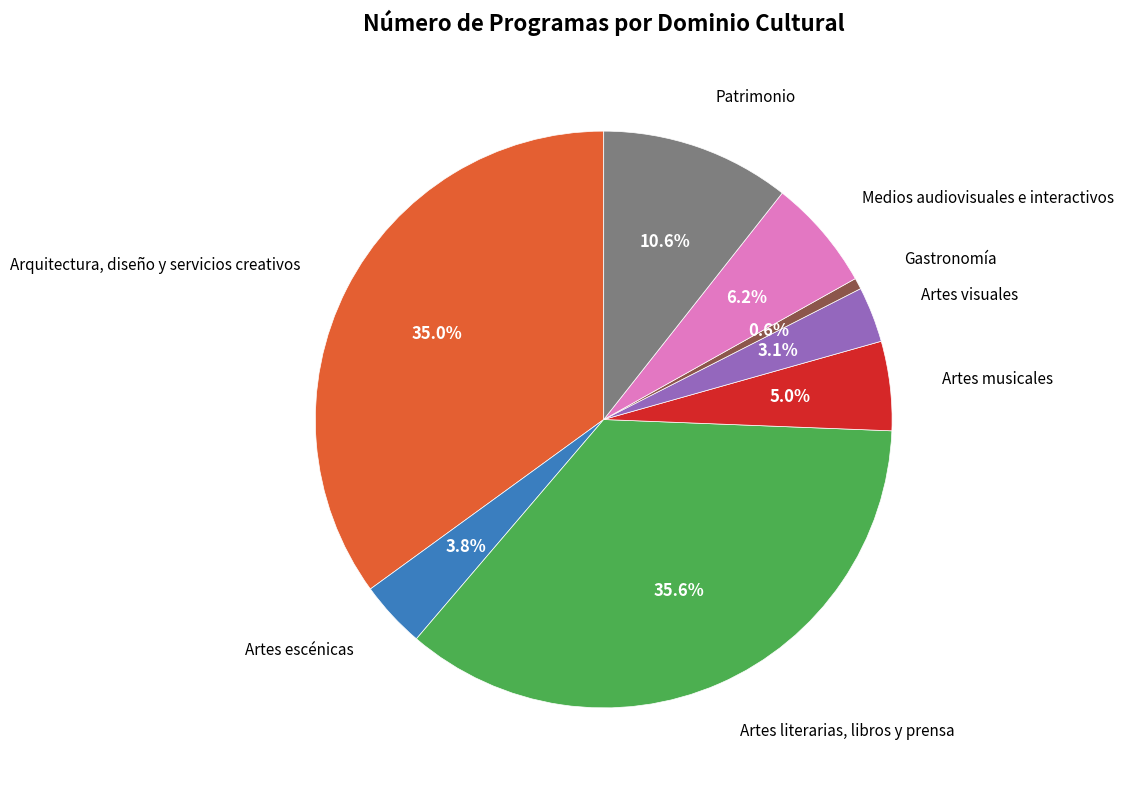

To the nearest percent, what is the difference between the largest and smallest slice percentages?

35%